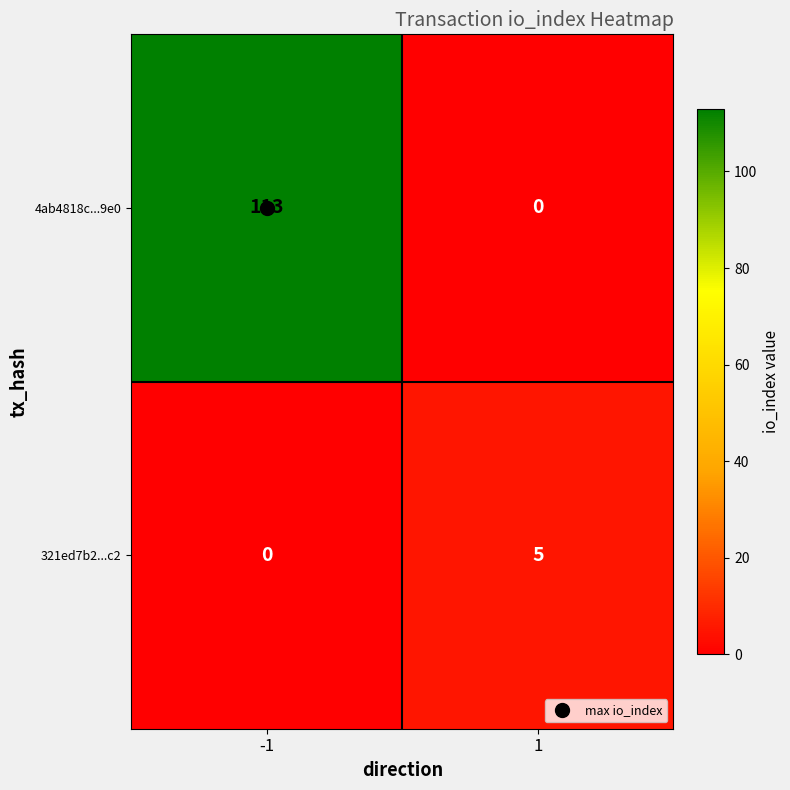

Which series has the largest range (max minus min)?

4ab4818c...9e0